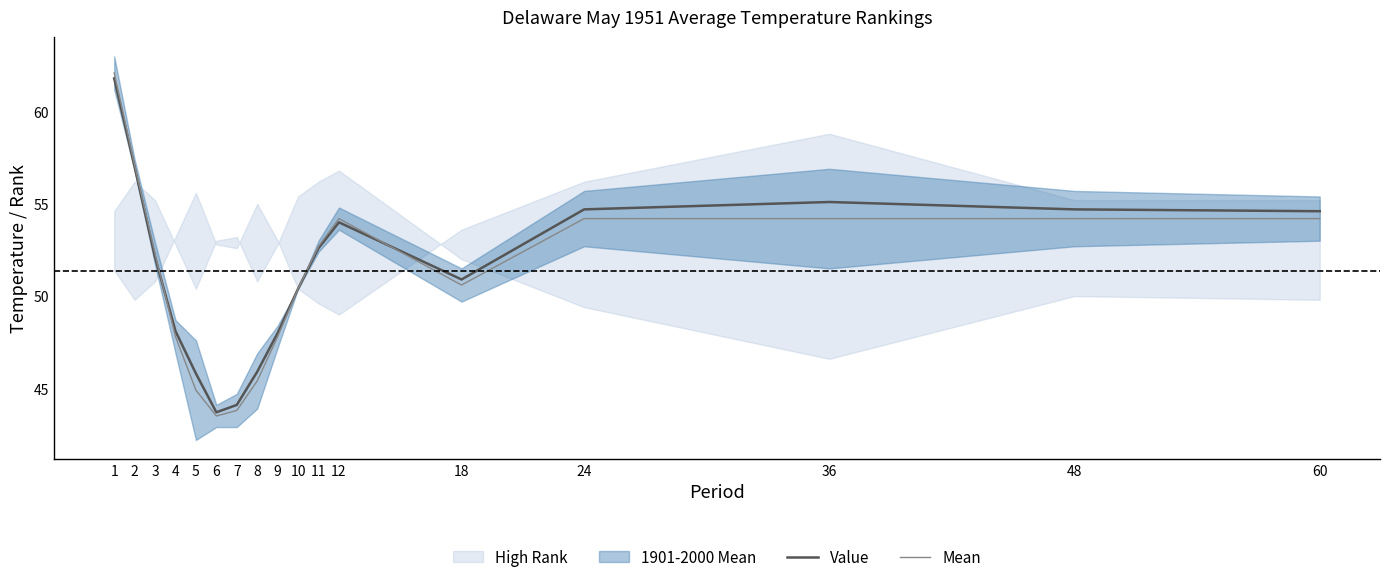

What is the difference between the Value values at 48 and 5?

8.9